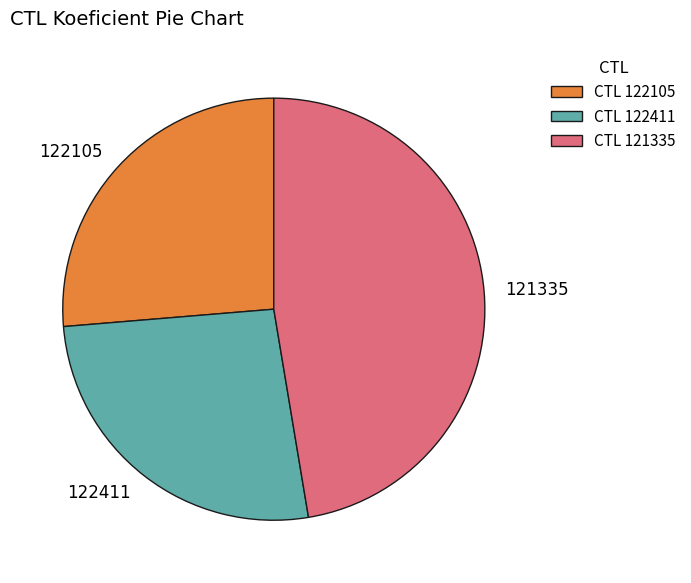

Count the number of slices in the pie.

3